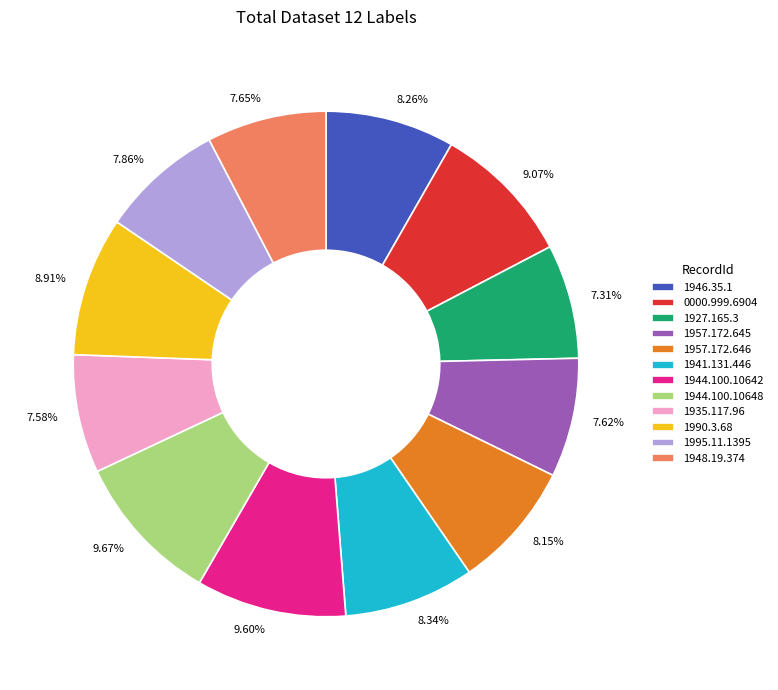

How many slices are in this pie chart?

12